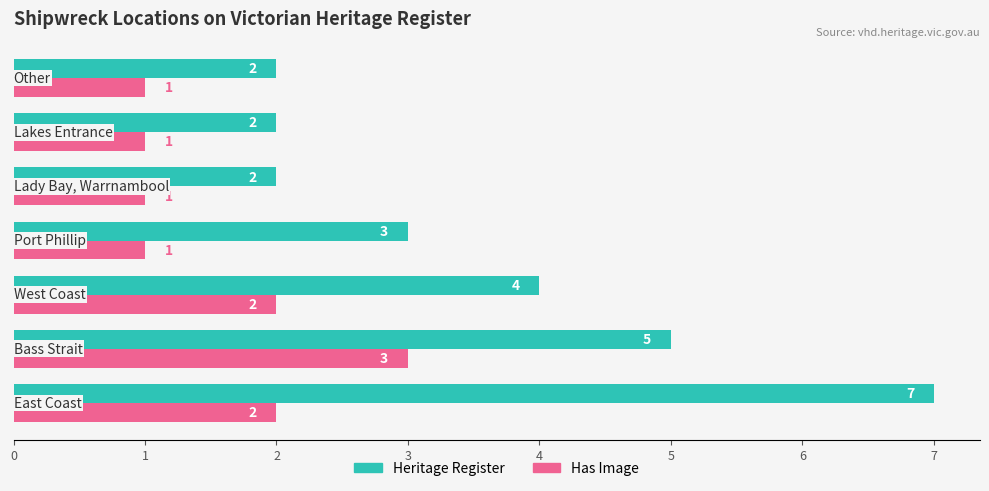

Count the Heritage Register values in the range 2 to 5.

6